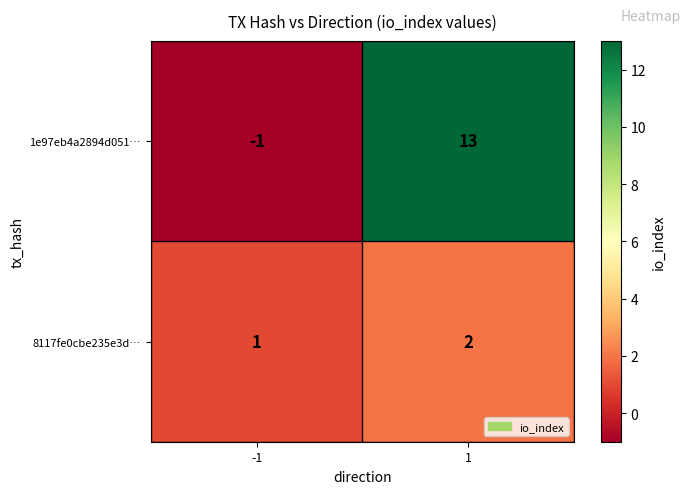

What is the minimum value shown in the chart?

-1